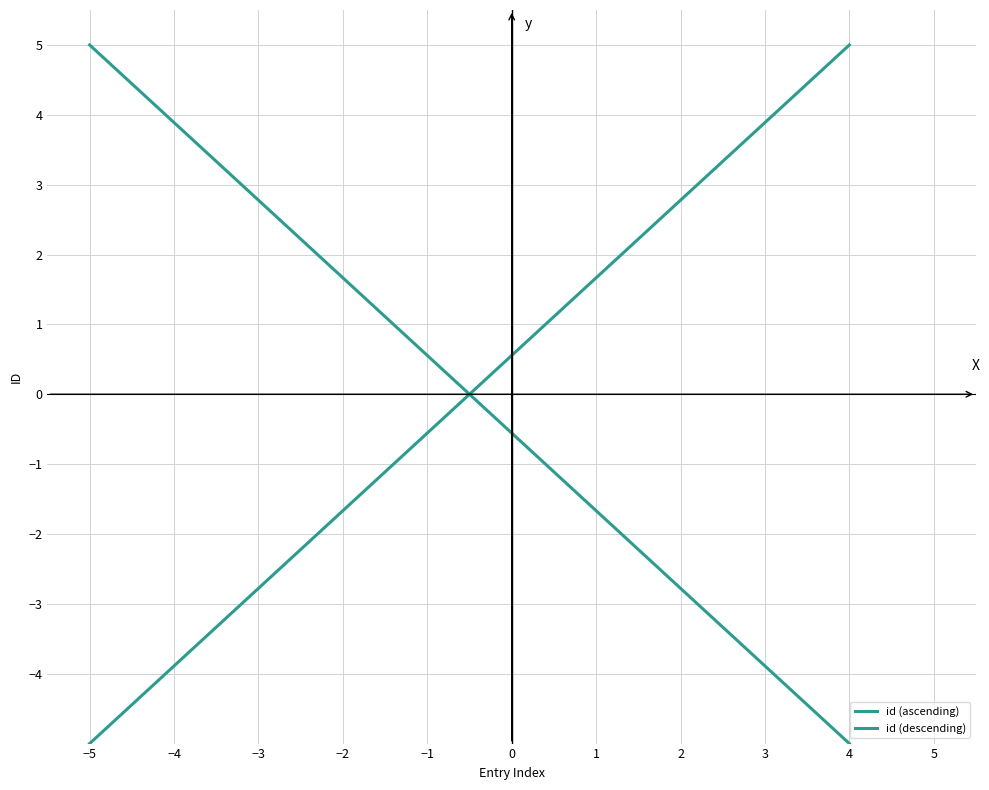

Is the value of id (descending) at −2 greater than the value of id (ascending) at 2?

No